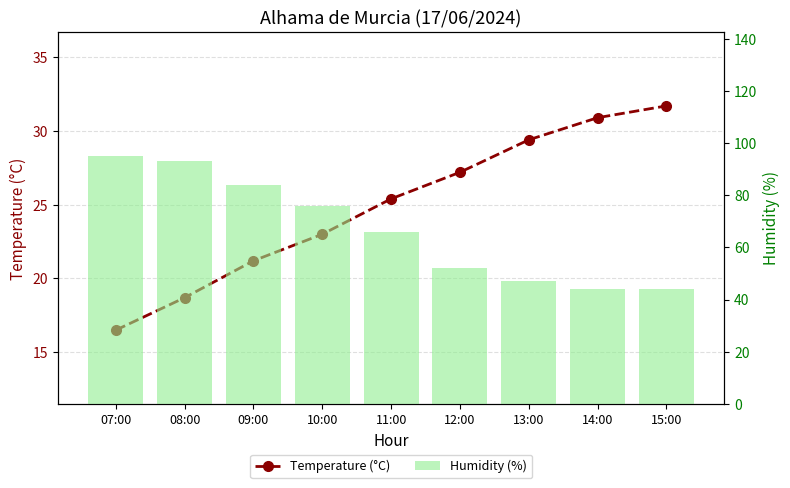

Reading right to left, extract all data points from this chart.

Temperature (°C): 15:00=31.7	14:00=30.9	13:00=29.4	12:00=27.2	11:00=25.4	10:00=23.0	09:00=21.2	08:00=18.7	07:00=16.5
Humidity (%): 15:00=44.0	14:00=44.0	13:00=47.0	12:00=52.0	11:00=66.0	10:00=76.0	09:00=84.0	08:00=93.0	07:00=95.0